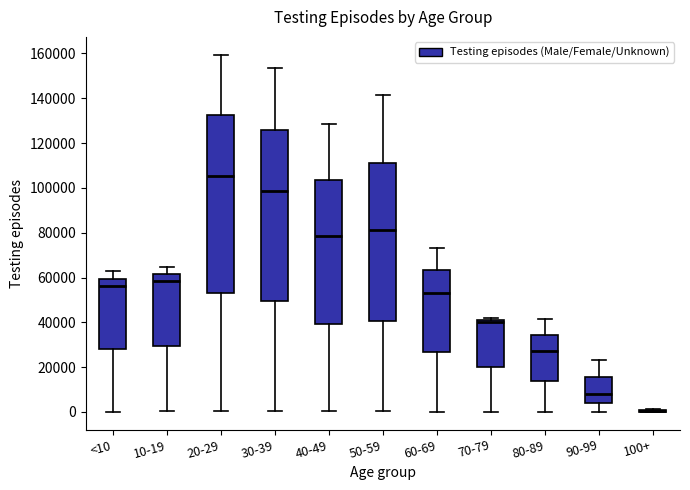

Comparing the boxes themselves (not the whiskers), which one is the tallest?

20-29